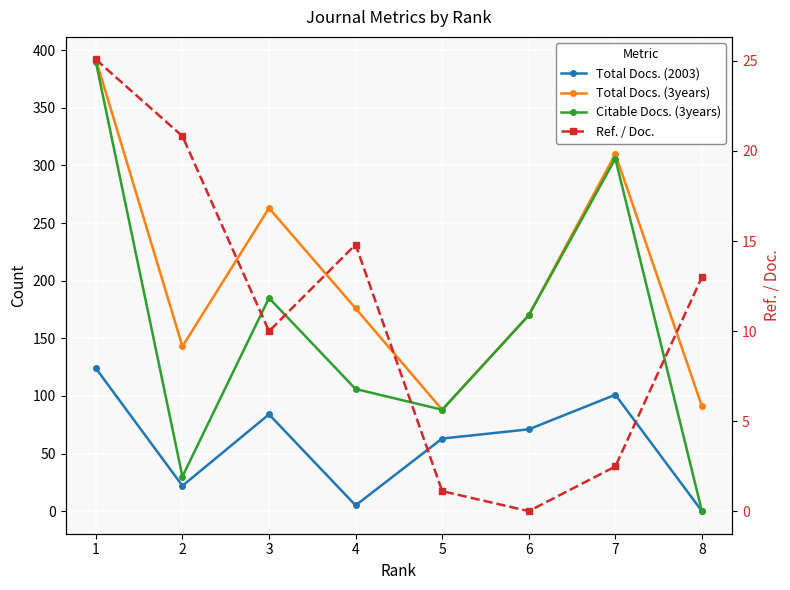

Is the value of Ref. / Doc. at 2 greater than the value of Total Docs. (2003) at 2?

No